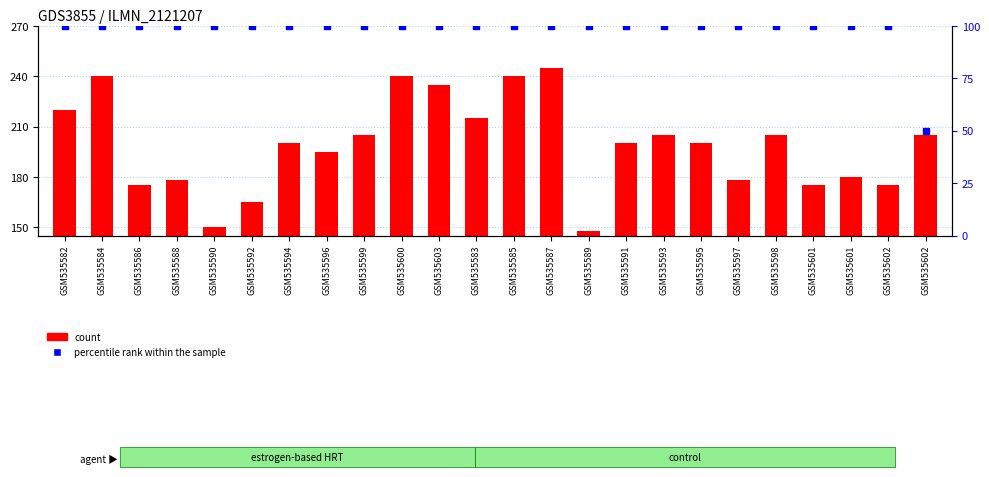

Is the value of count at GSM535598 greater than the value of percentile rank within the sample at GSM535602?

Yes